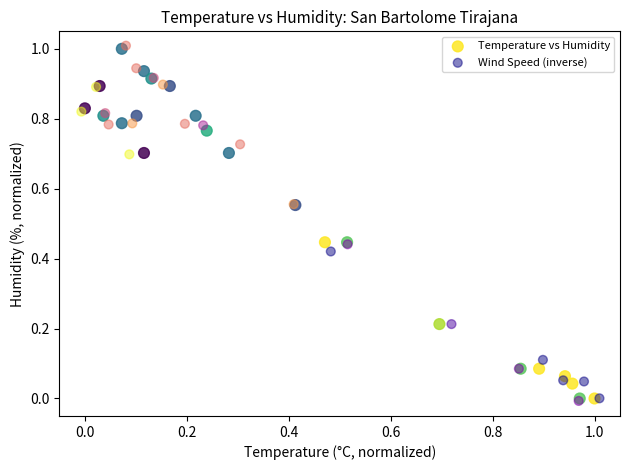

Which series has the largest Y range (max minus min)?

Wind Speed (inverse)